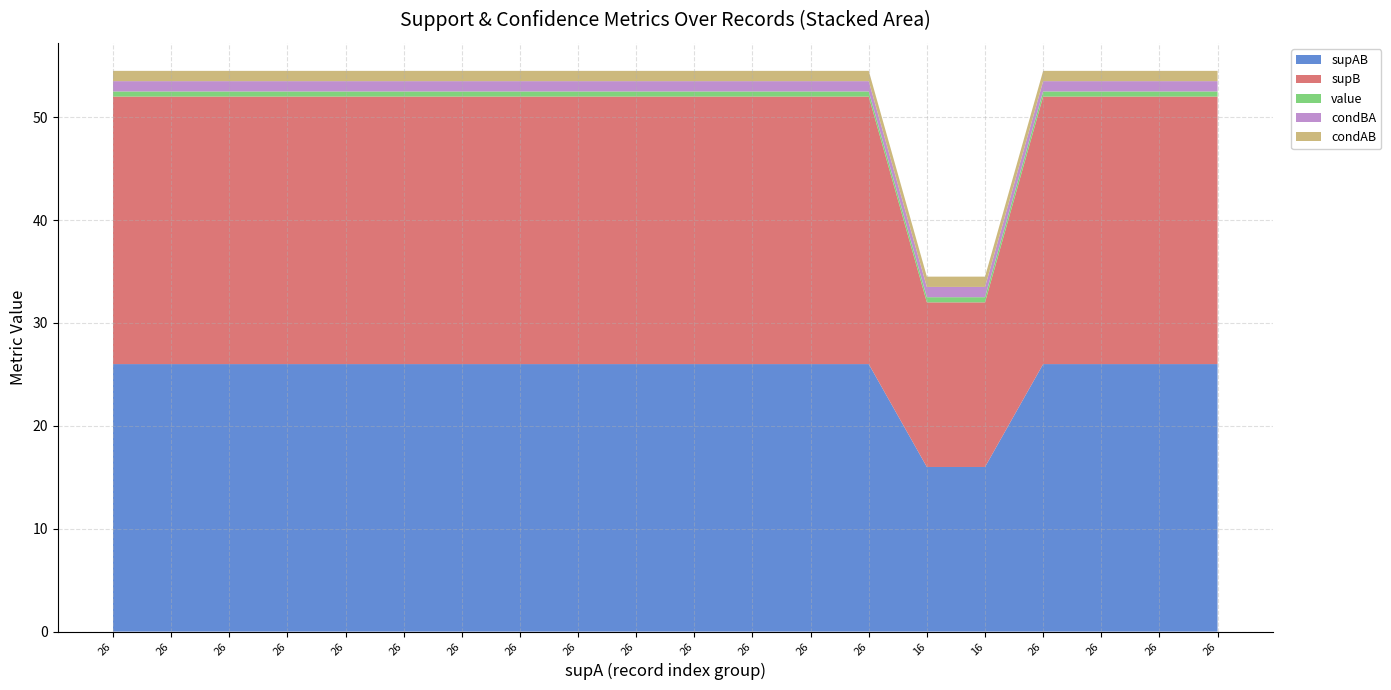

Reading left to right, list all the values displayed in this chart.

supAB: 26.0	26.0	26.0	26.0	26.0	26.0	26.0	26.0	26.0	26.0	26.0	26.0	26.0	26.0	16.0	16.0	26.0	26.0	26.0	26.0
supB: 26.0	26.0	26.0	26.0	26.0	26.0	26.0	26.0	26.0	26.0	26.0	26.0	26.0	26.0	16.0	16.0	26.0	26.0	26.0	26.0
value: 0.5	0.5	0.5	0.5	0.5	0.5	0.5	0.5	0.5	0.5	0.5	0.5	0.5	0.5	0.5	0.5	0.5	0.5	0.5	0.5
condBA: 1.0	1.0	1.0	1.0	1.0	1.0	1.0	1.0	1.0	1.0	1.0	1.0	1.0	1.0	1.0	1.0	1.0	1.0	1.0	1.0
condAB: 1.0	1.0	1.0	1.0	1.0	1.0	1.0	1.0	1.0	1.0	1.0	1.0	1.0	1.0	1.0	1.0	1.0	1.0	1.0	1.0